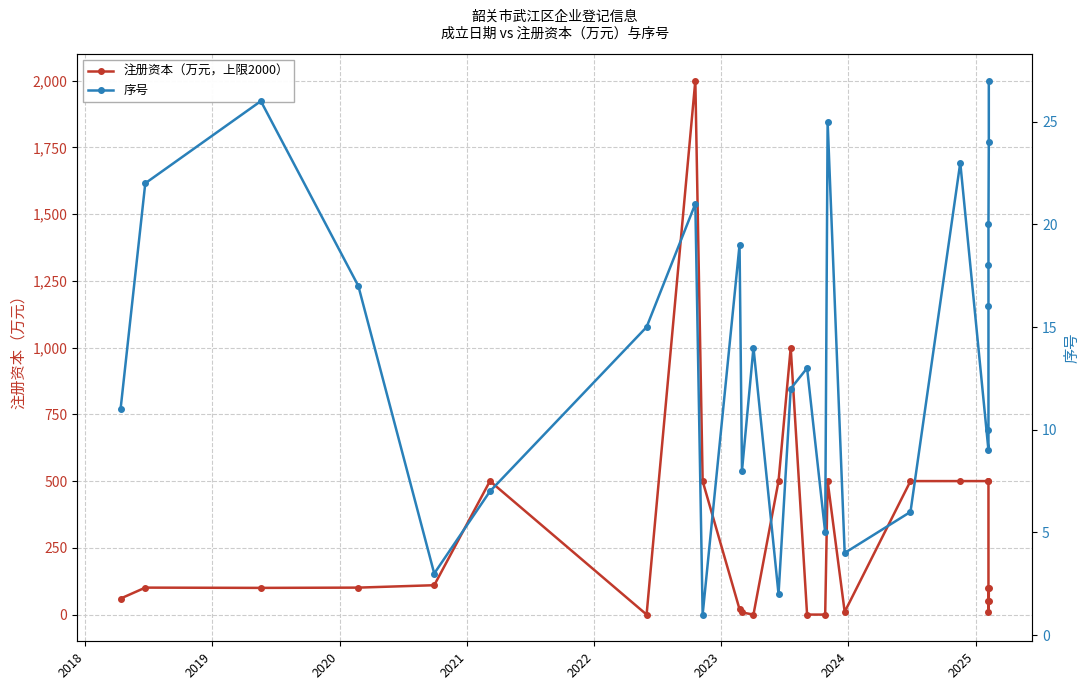

True or false: 注册资本（万元，上限2000） has a value of 1345 at 2024.

False